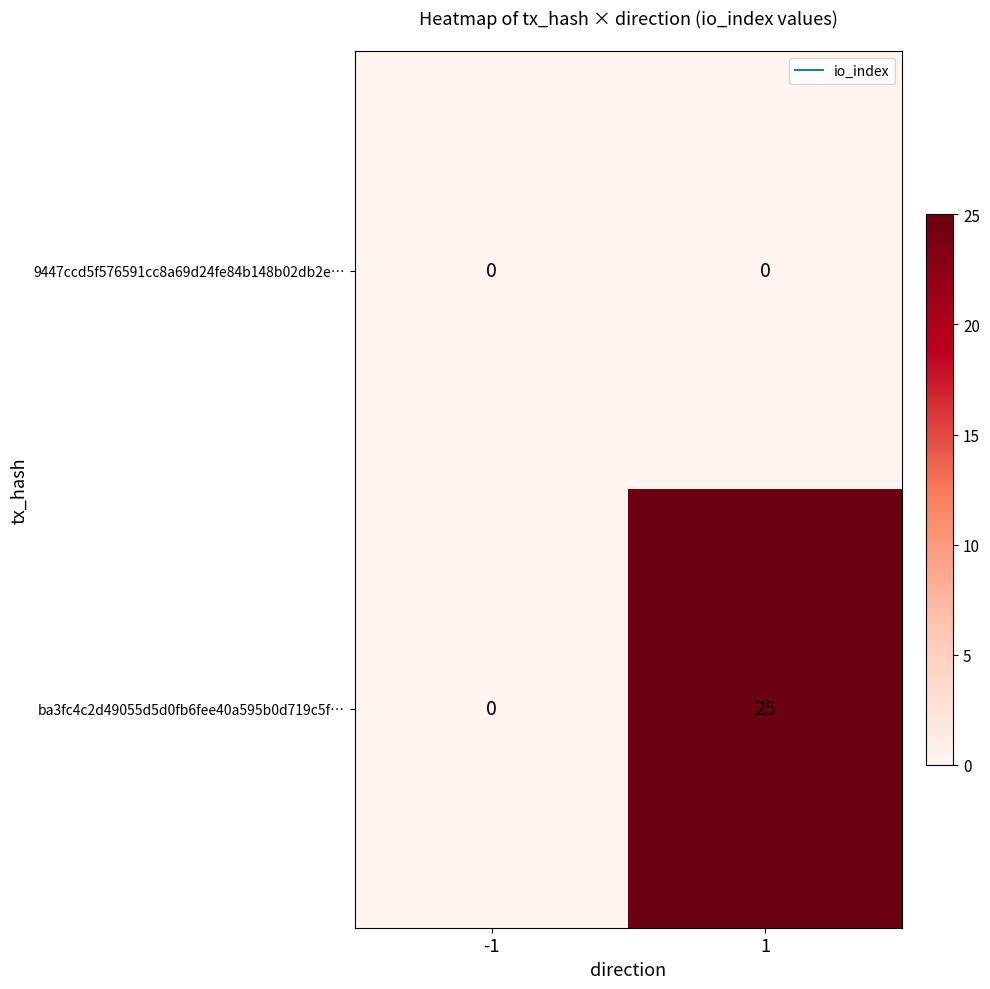

Which series changed the most between -1 and 1?

ba3fc4c2d49055d5d0fb6fee40a595b0d719c5f…